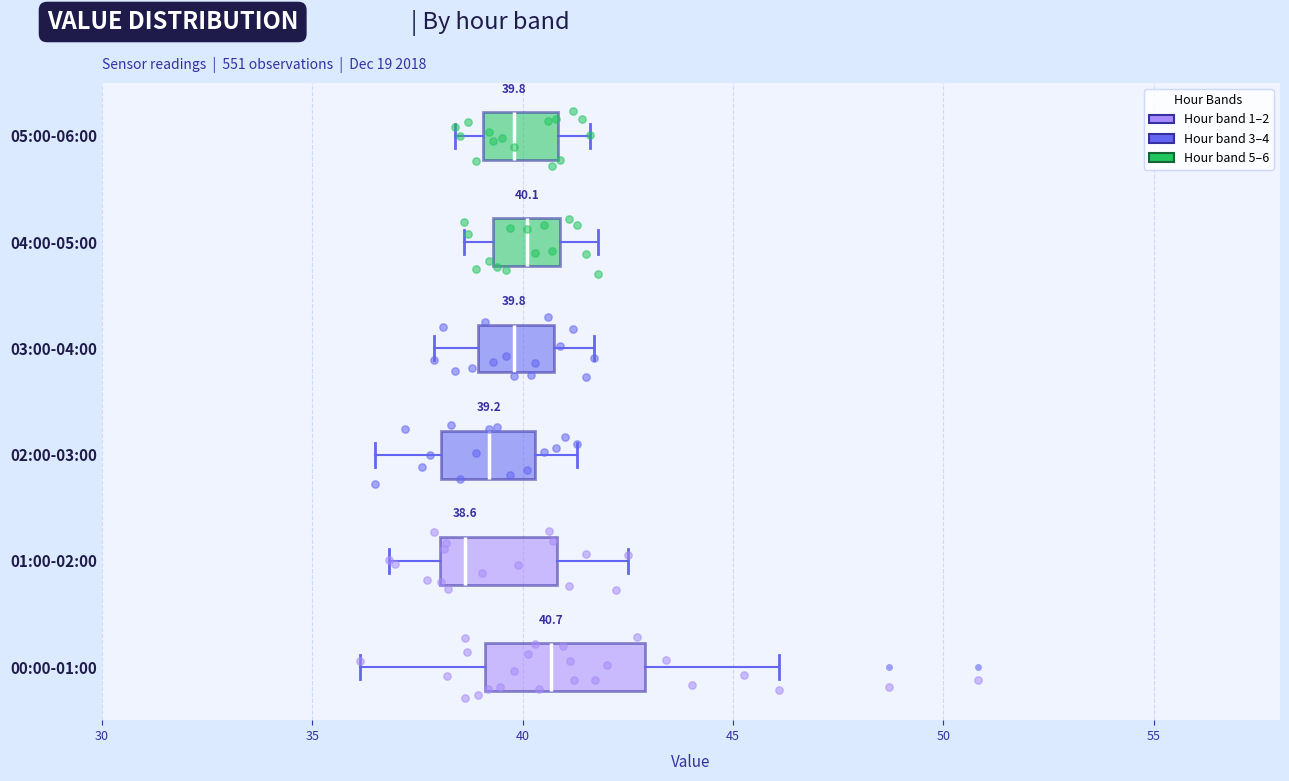

Which box is the widest, from its left edge to its right edge?

00:00-01:00